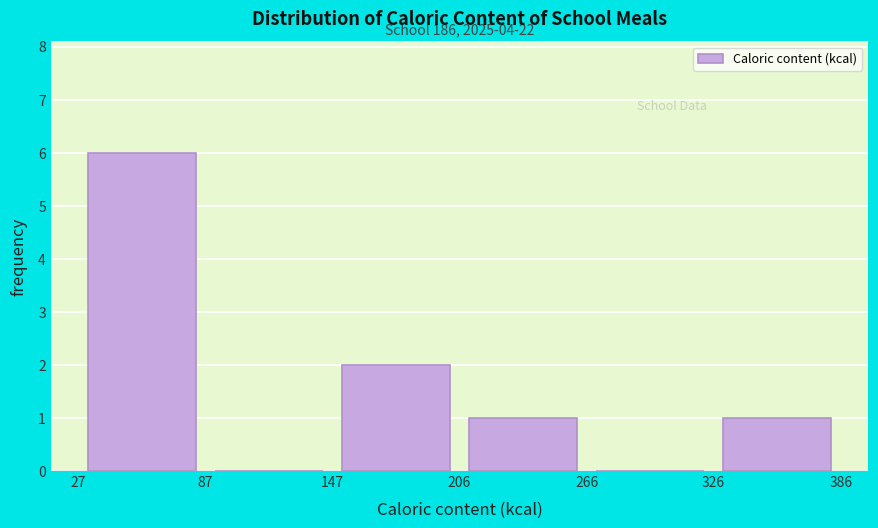

Which range on the x-axis has the tallest bar?

27 to 87